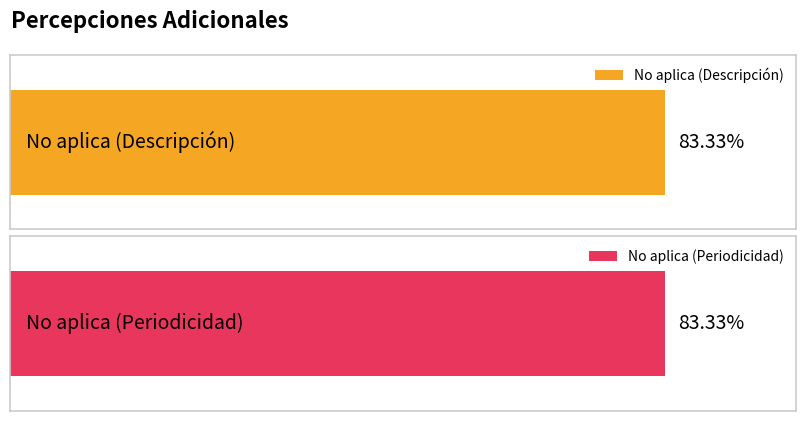

Between 9 and 8, which is larger?

9